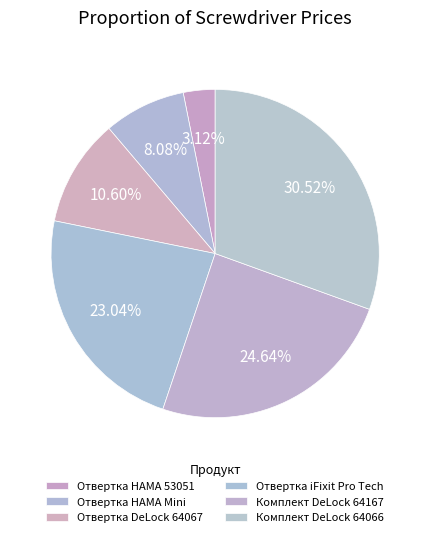

To the nearest percent, what is the combined percentage of Отвертка HAMA Mini and Отвертка HAMA 53051?

11%